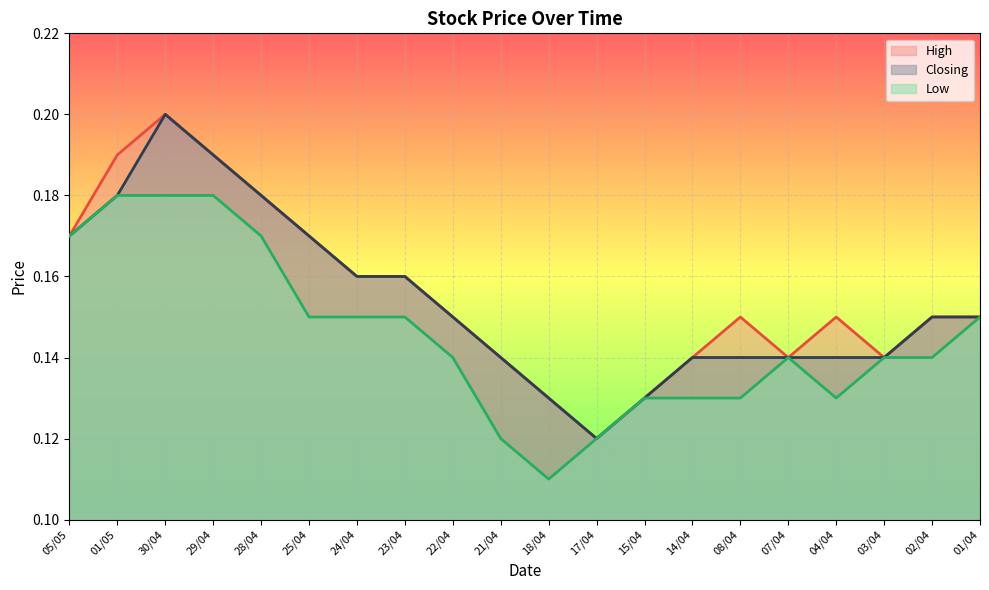

At which category is the sum across all series the highest?

30/04